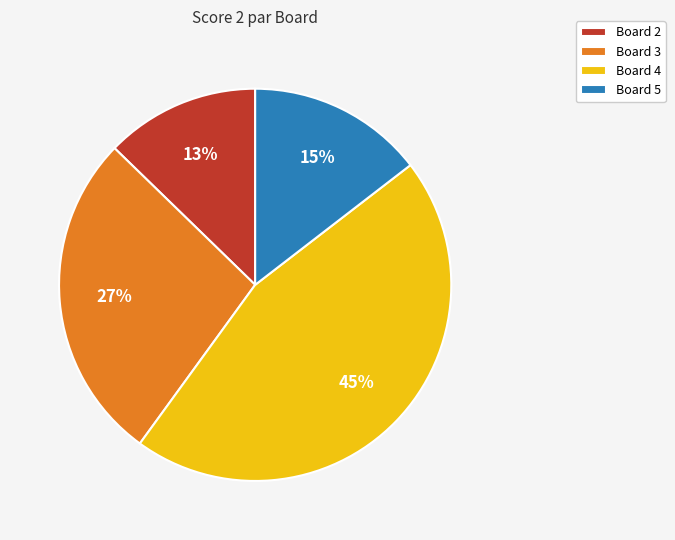

How many segments does this pie chart have?

4